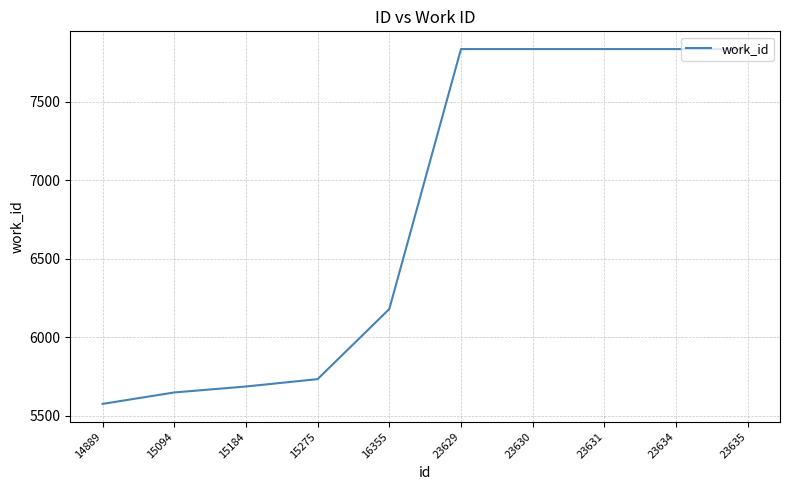

What is the difference between the values at 15184 and 23629?

2152